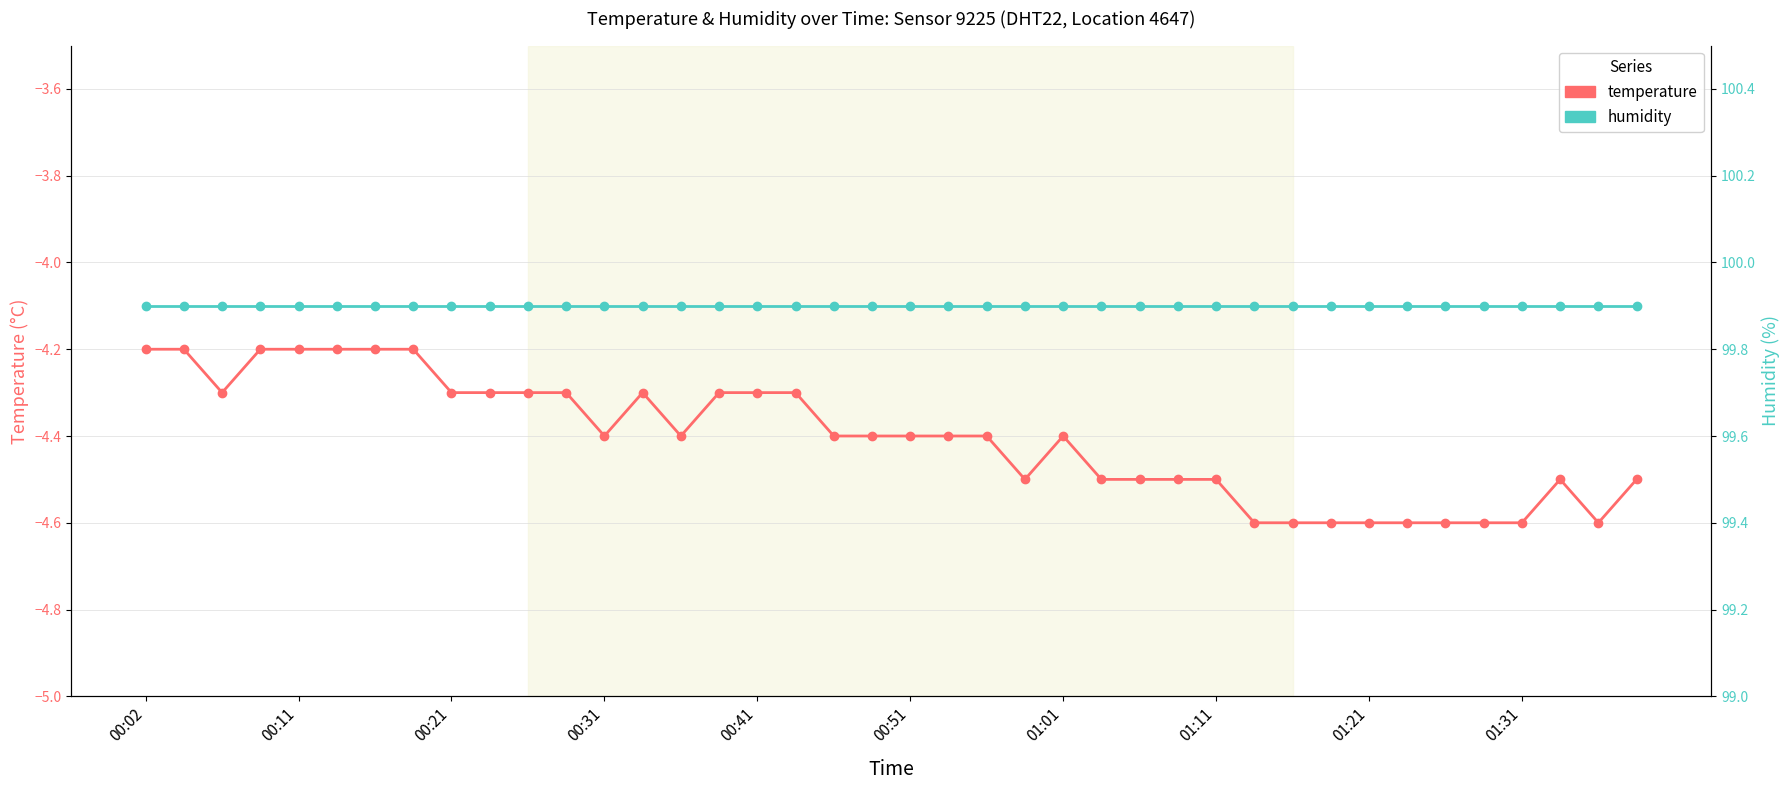

True or false: temperature has more than 2 points higher than both neighbors.

True